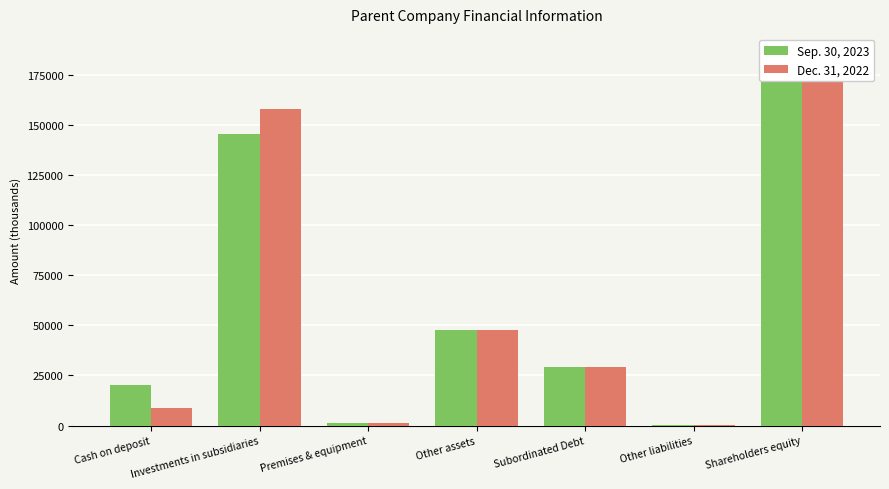

Rank the series by their average value, from highest to lowest.

Dec. 31, 2022, Sep. 30, 2023